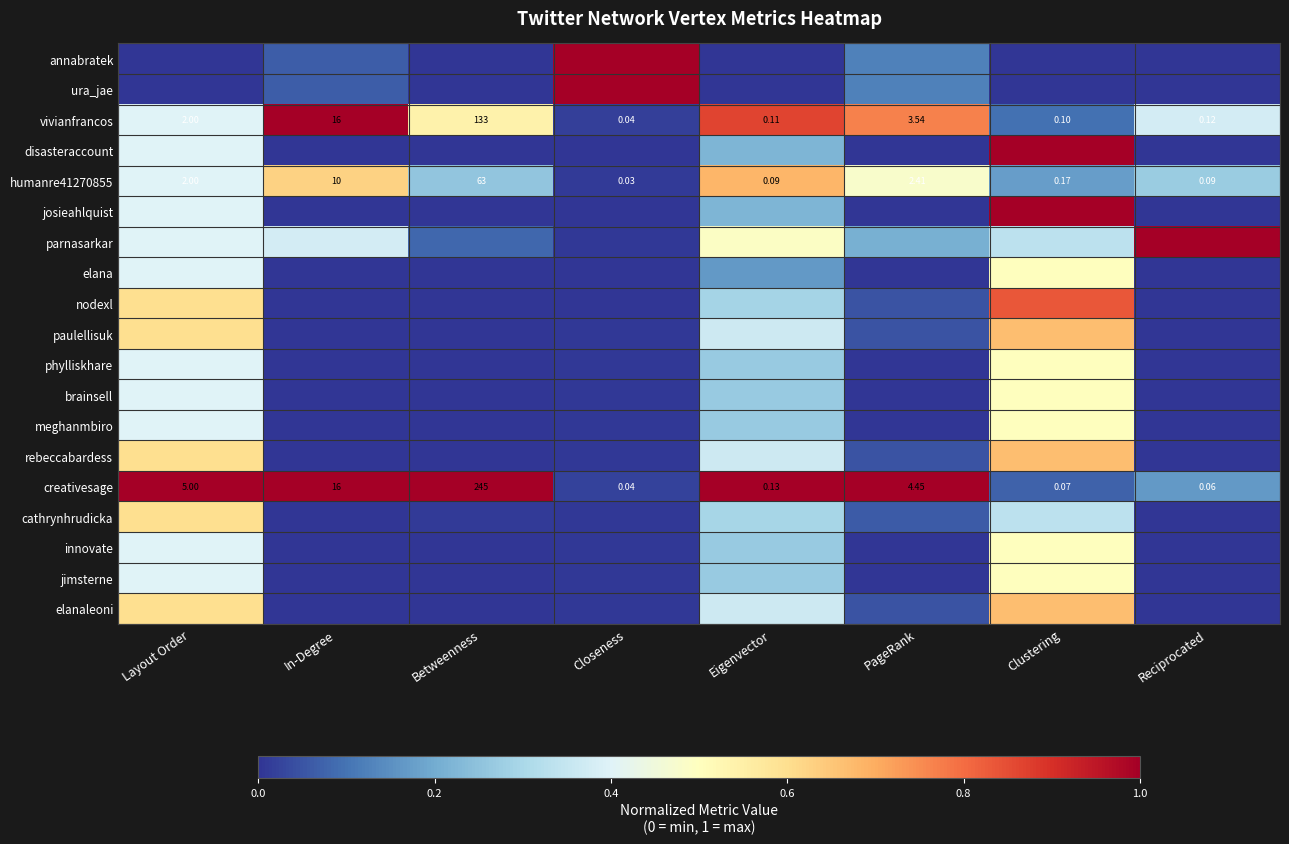

What is the sum of all disasteraccount values?

1.6